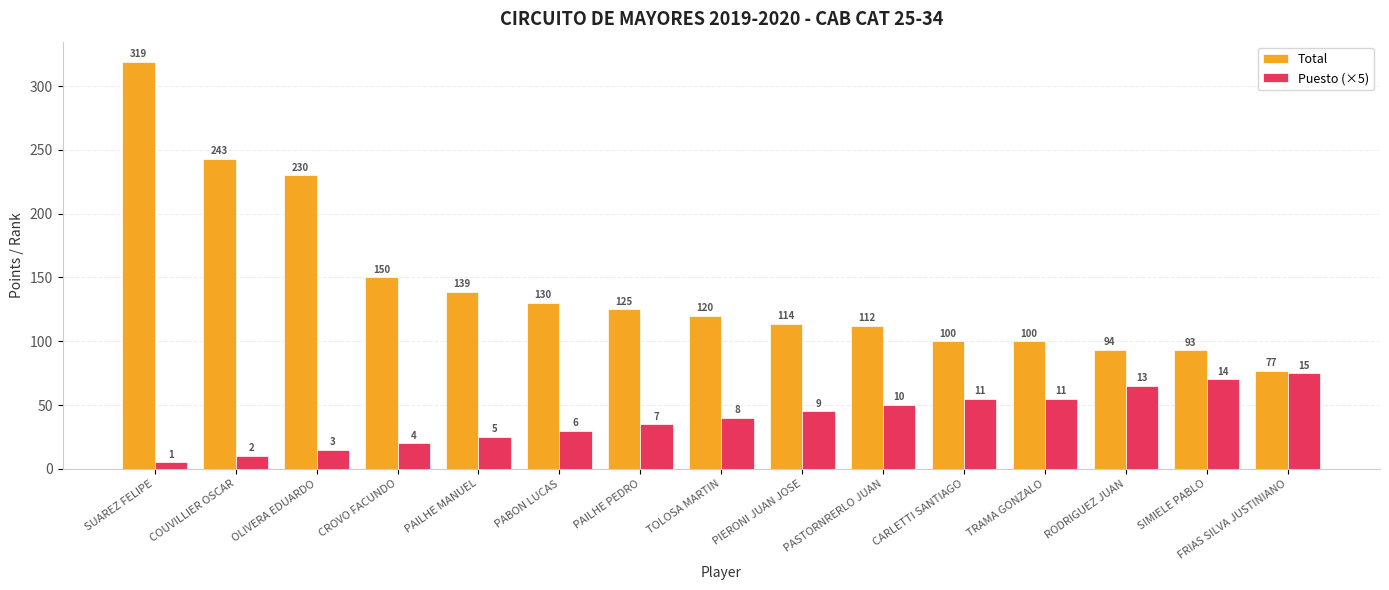

What is the average value of the Total series?

143.0